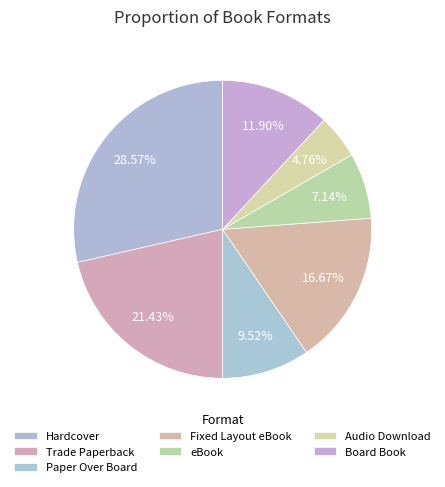

Does any single category account for the majority?

No